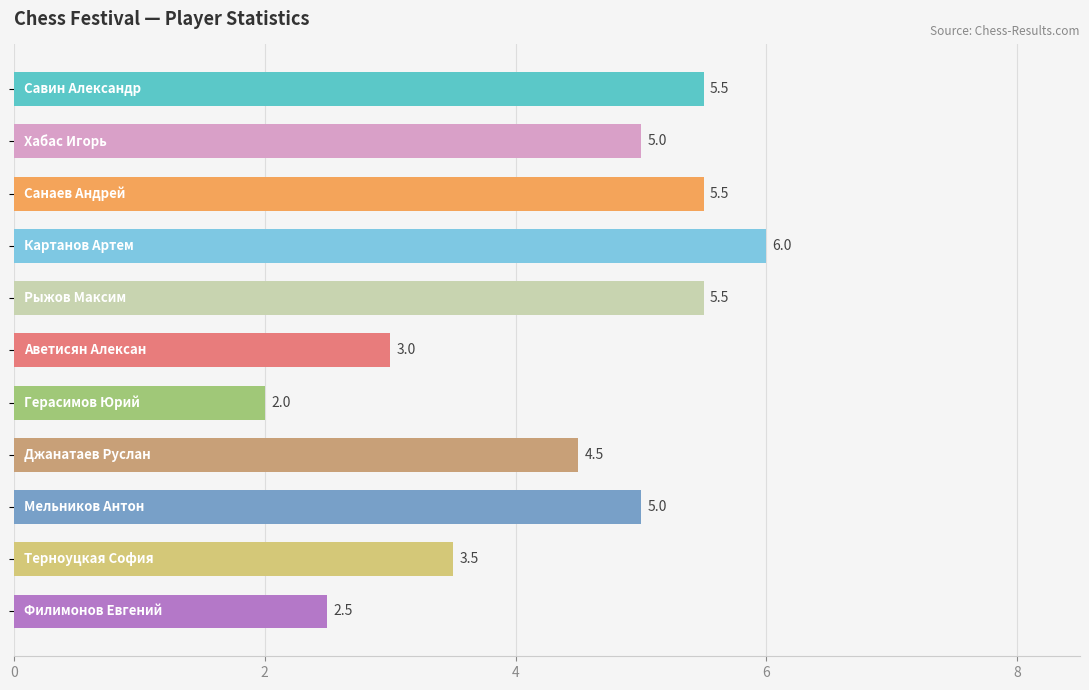

What is the maximum value shown in the chart?

6.0